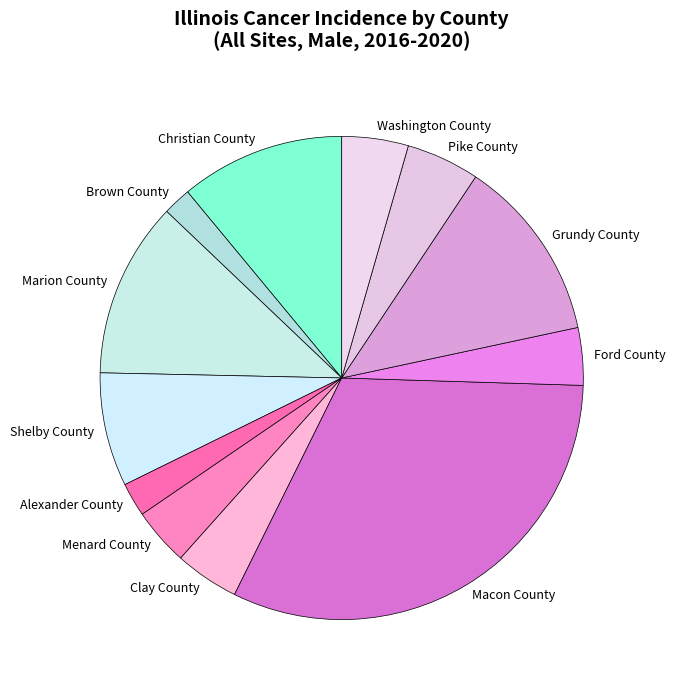

What is the ratio of the value at Grundy County to the value at Christian County?

1.1